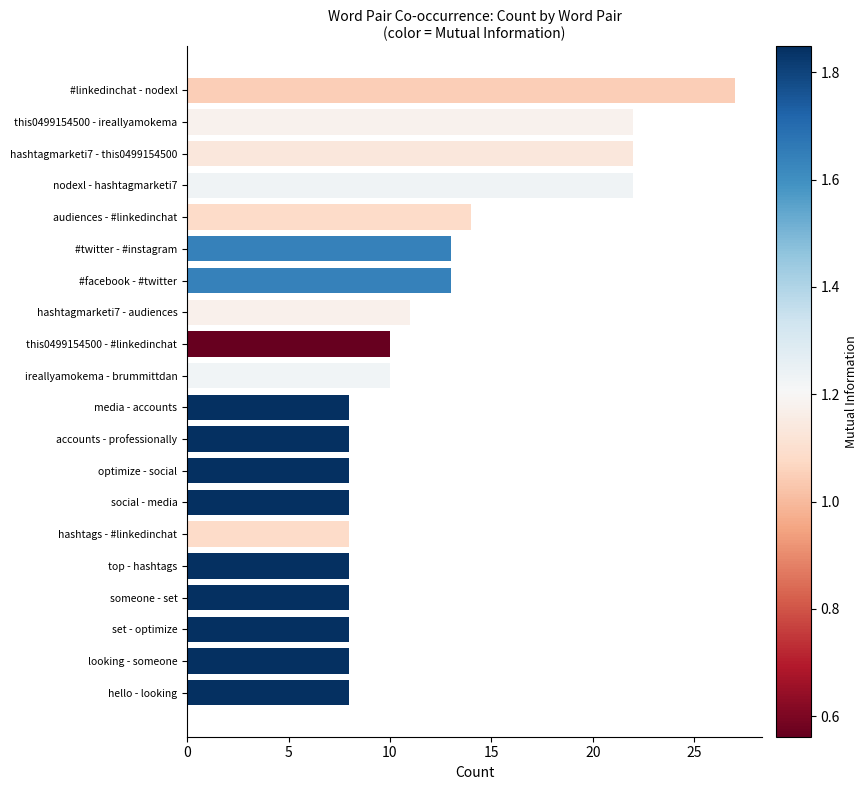

What is the average value?

12